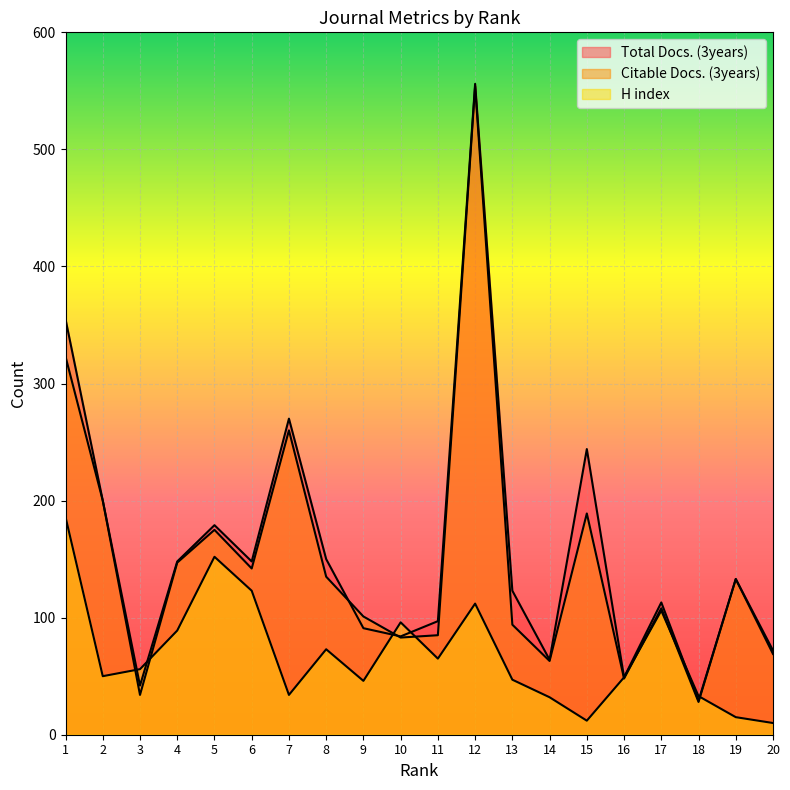

Which series has the largest total across all categories?

Total Docs. (3years)